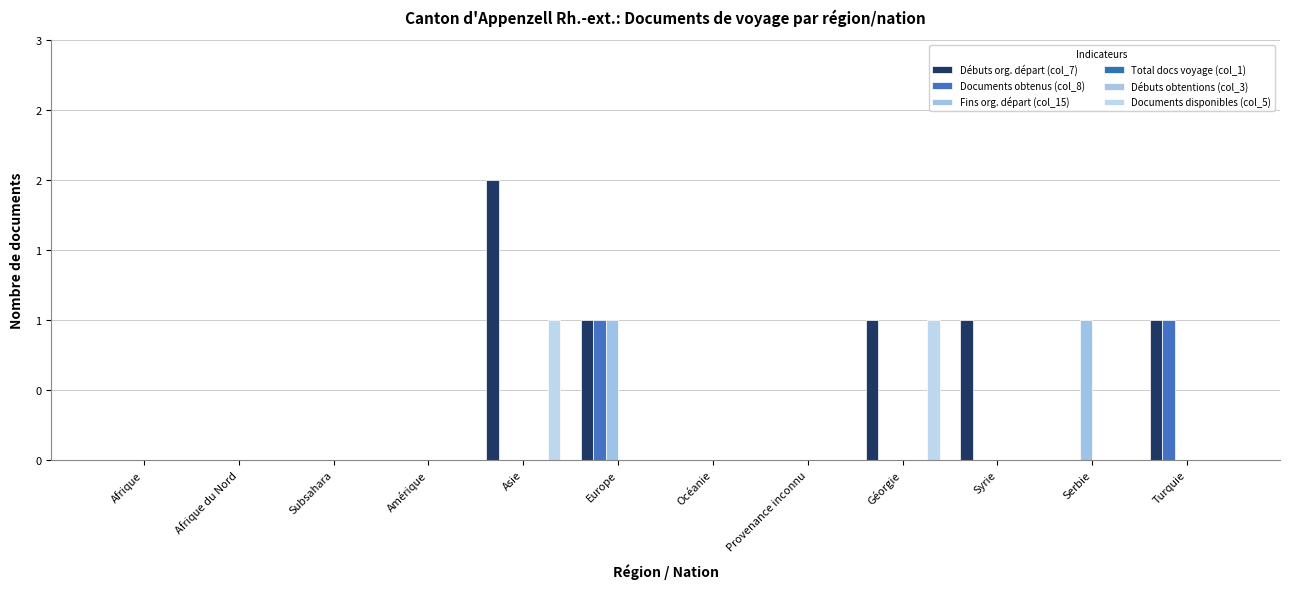

How many bars are there in each group?

6